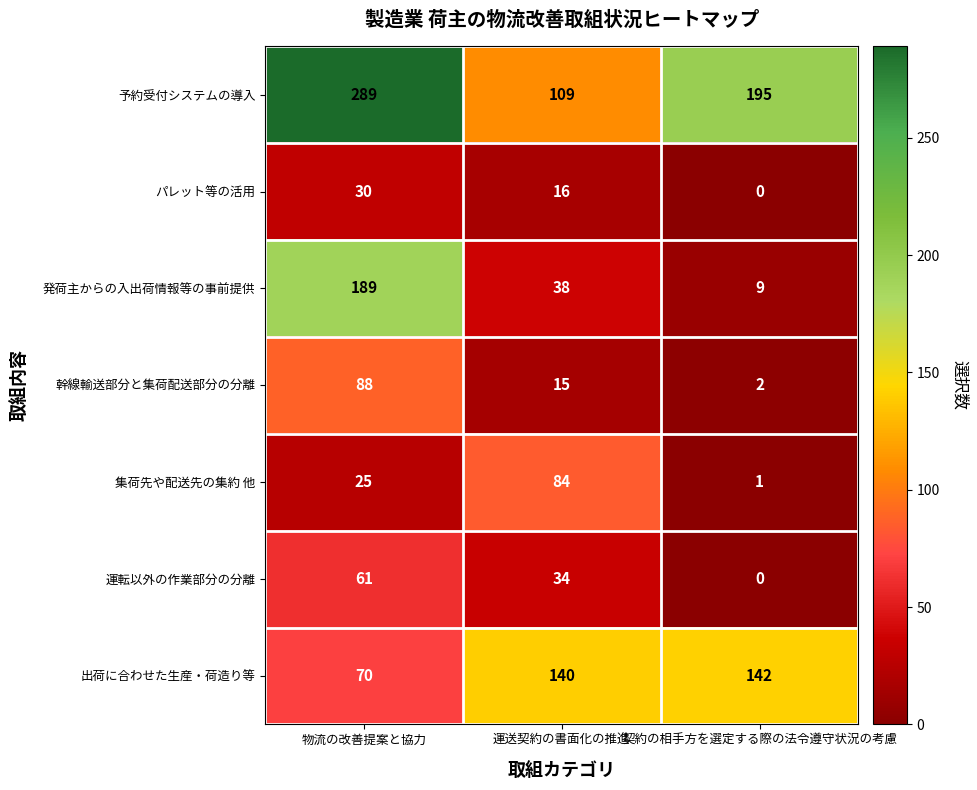

What is the difference between the highest and lowest values at 物流の改善提案と協力?

264